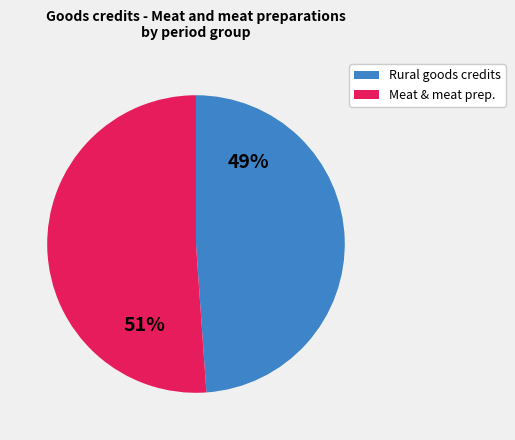

Is there a majority slice in this chart?

Yes